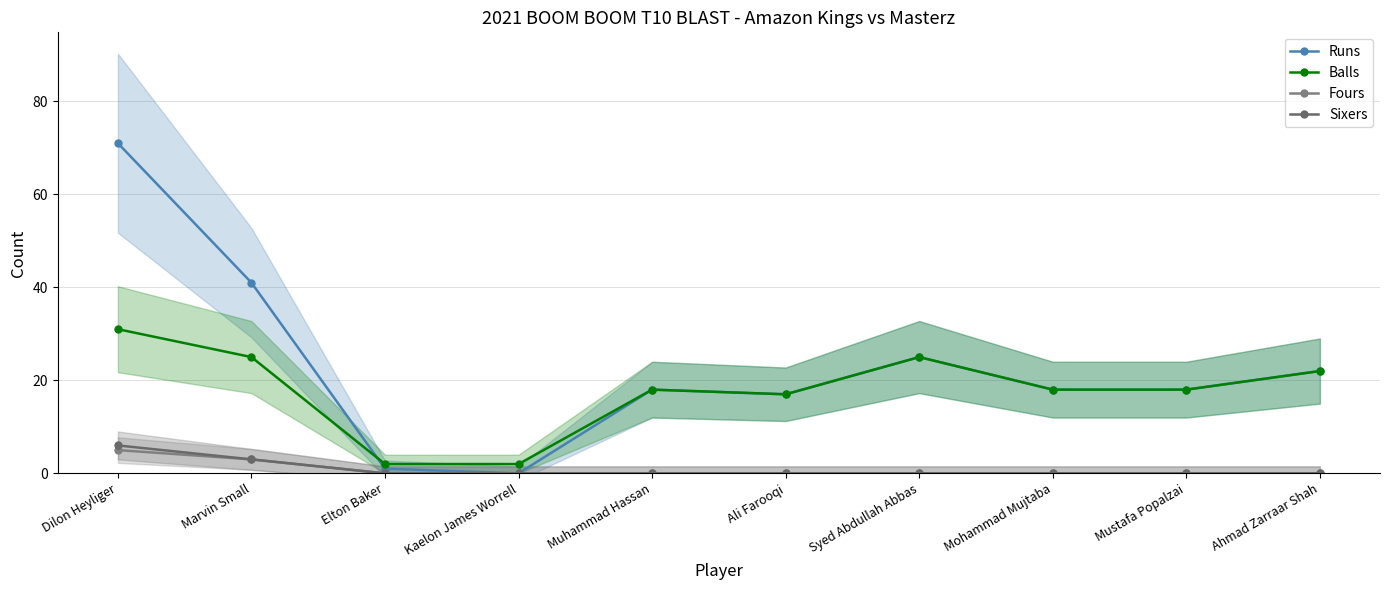

Rank the series by their maximum value, from lowest to highest.

Fours, Sixers, Balls, Runs